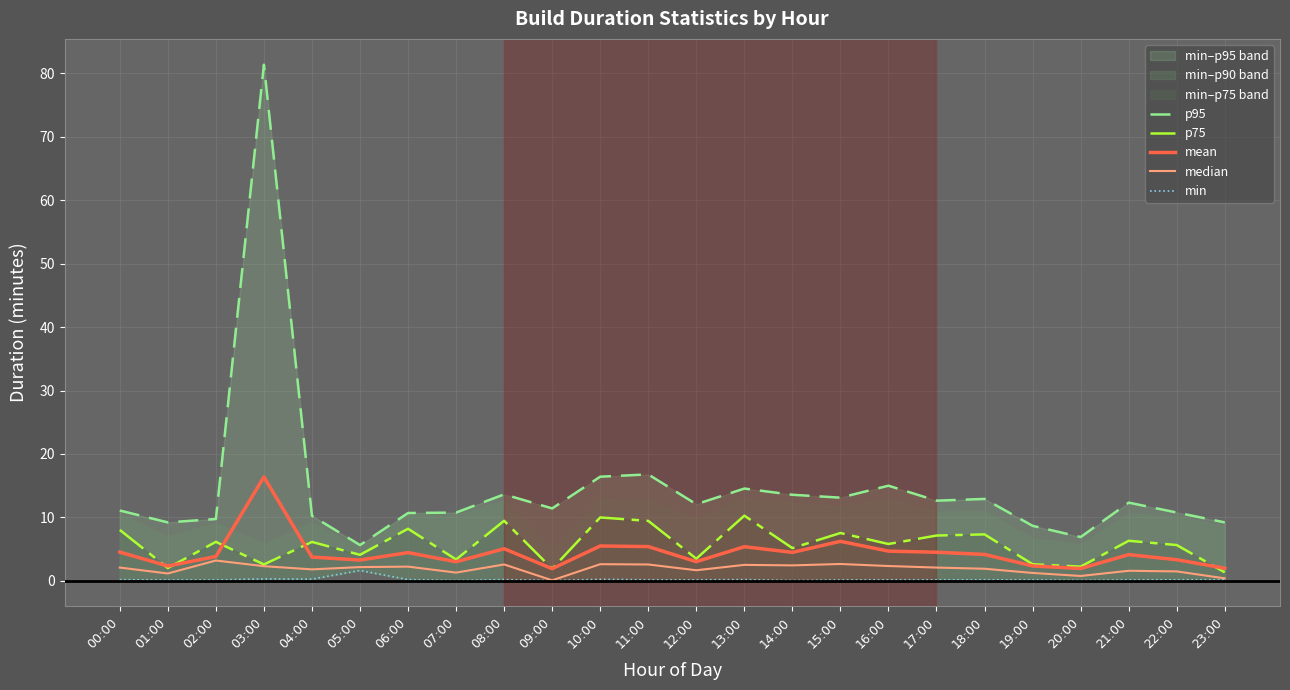

True or false: min has more than 0 interior local peaks.

True